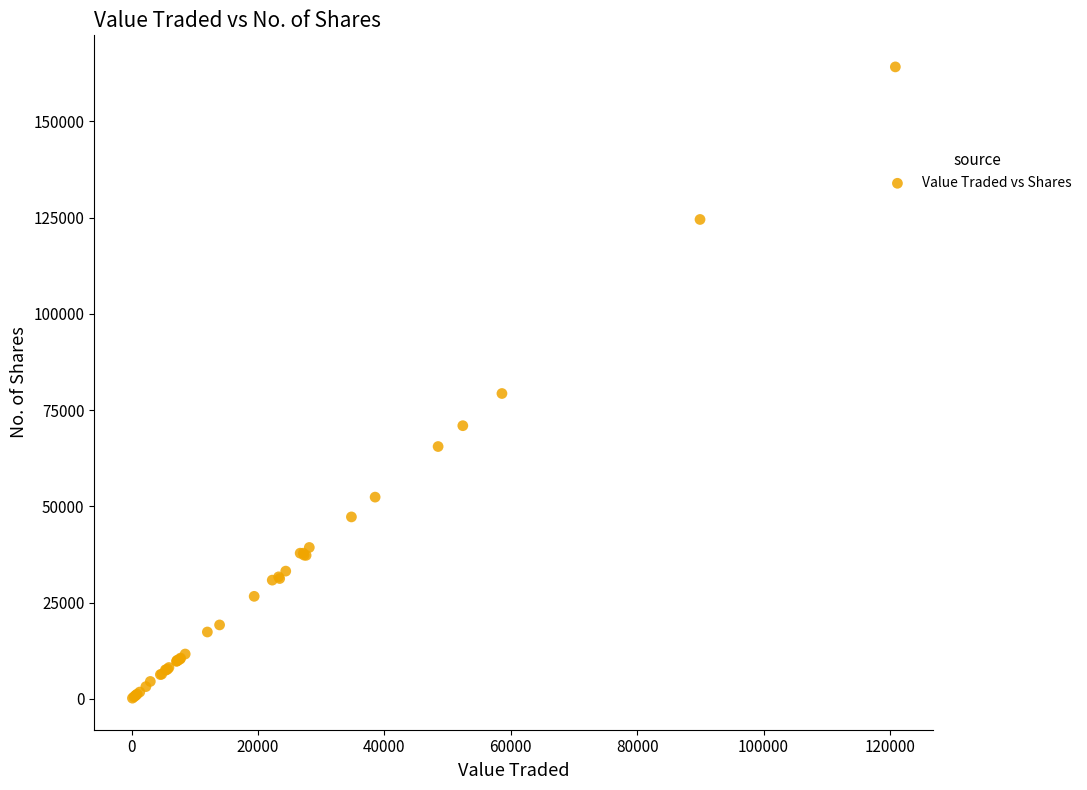

What Y value in the scatter plot is closest to 82159?

79307